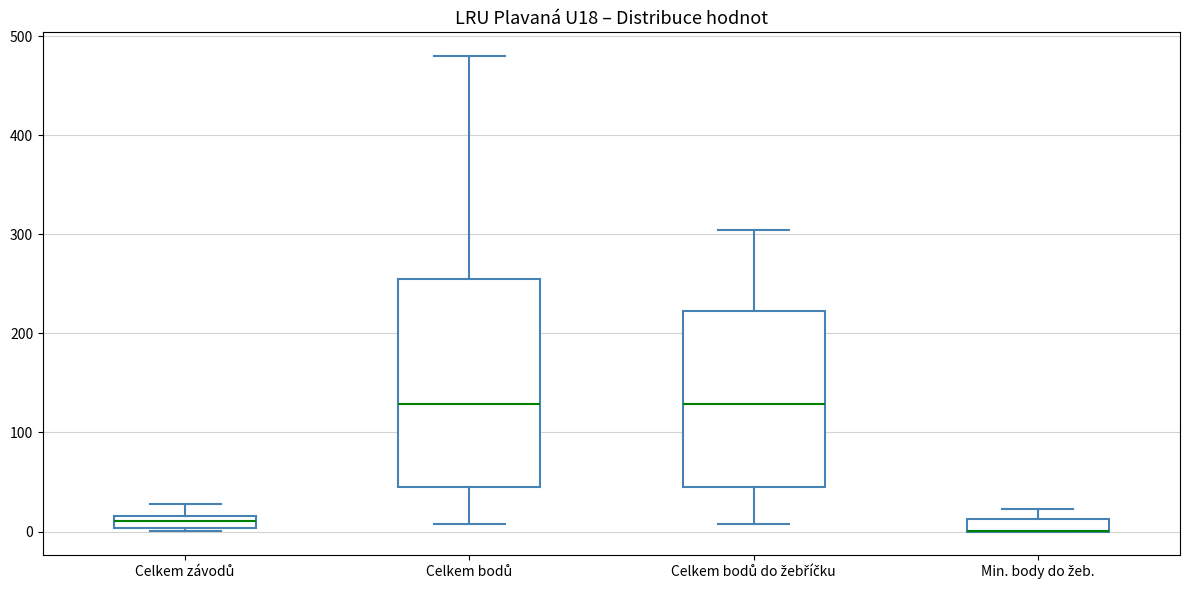

Where is the upper edge of the box for Min. body do žeb. on the y-axis? The values are not printed on the chart, so give them approximately, as read against the axis.

10